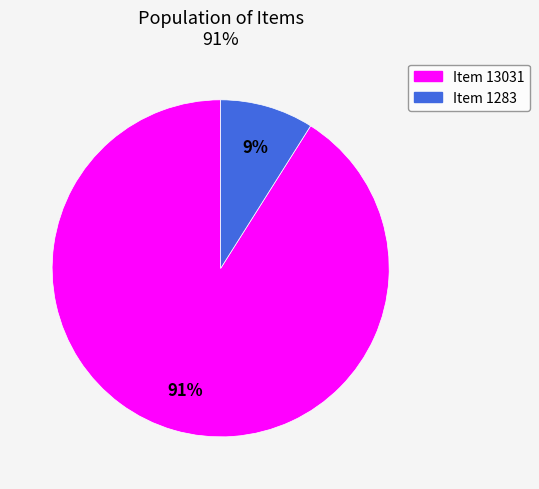

Is the sum of Item 1283 and Item 13031 greater than half?

Yes